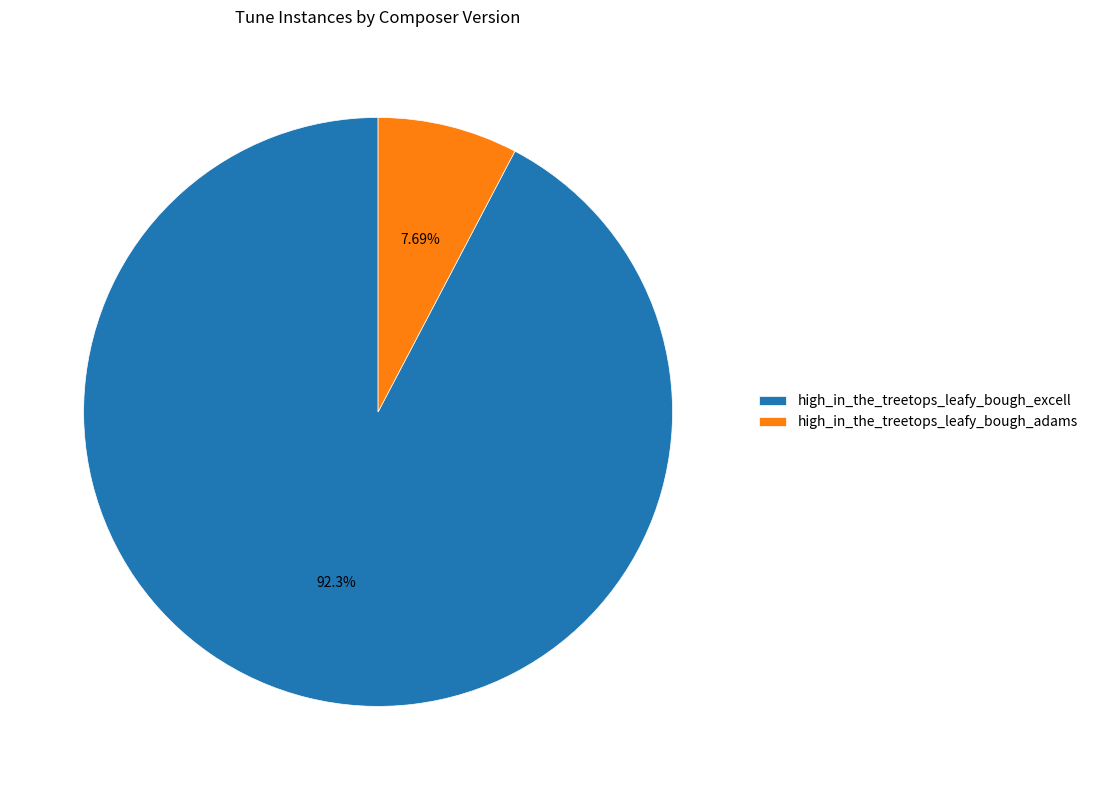

Between high_in_the_treetops_leafy_bough_adams and high_in_the_treetops_leafy_bough_excell, which is larger?

high_in_the_treetops_leafy_bough_excell